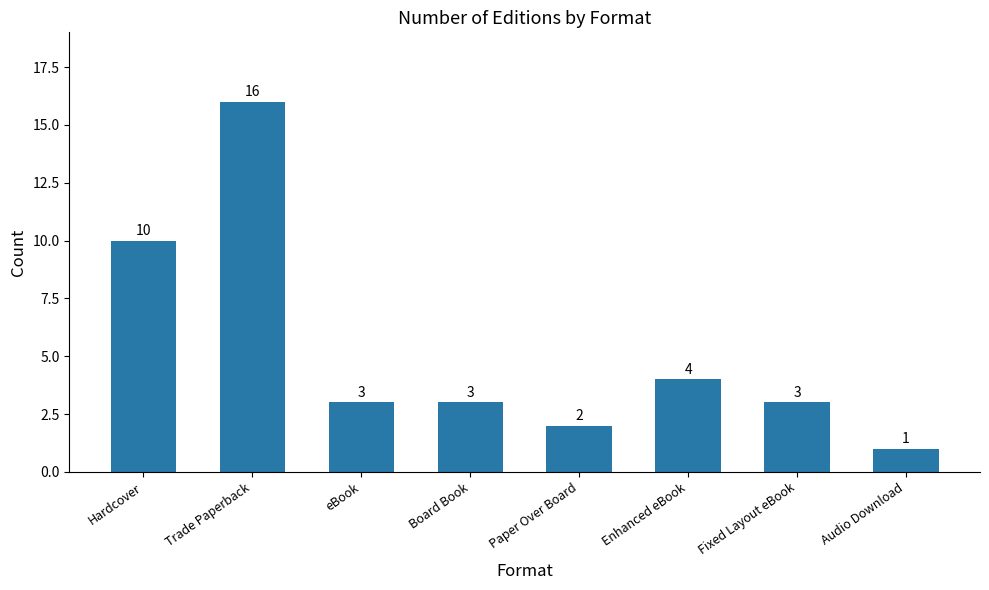

What is the smallest value displayed?

1